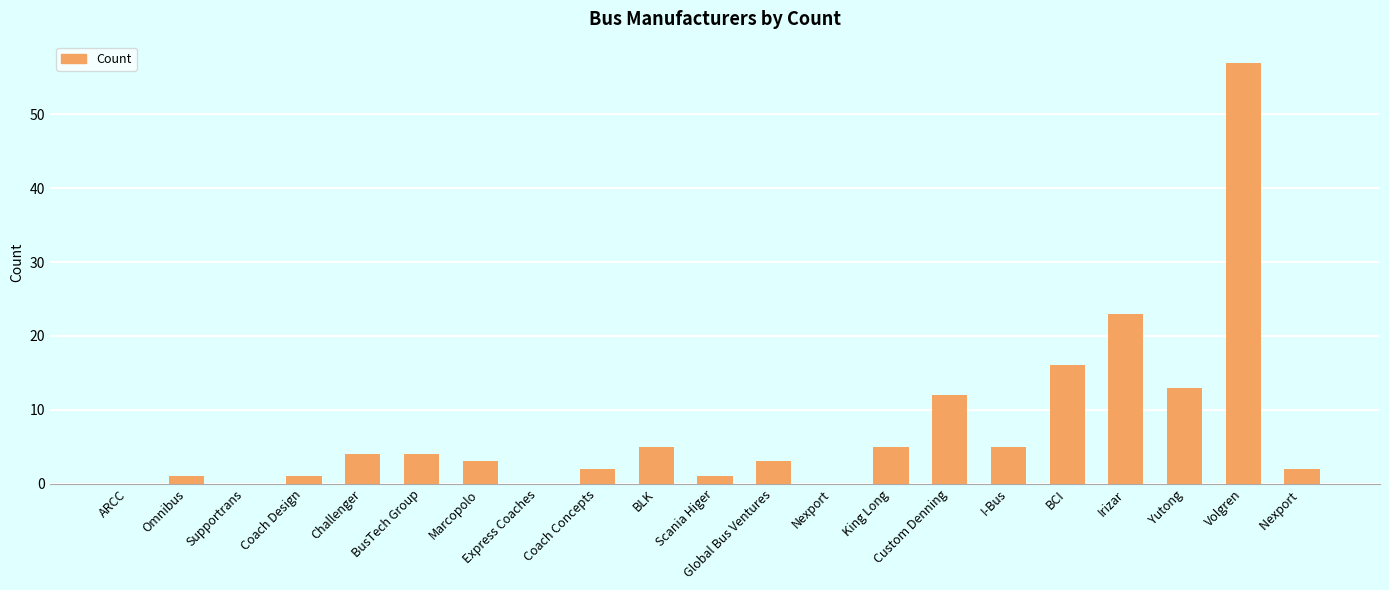

The value at Custom Denning is 12. True or false?

True